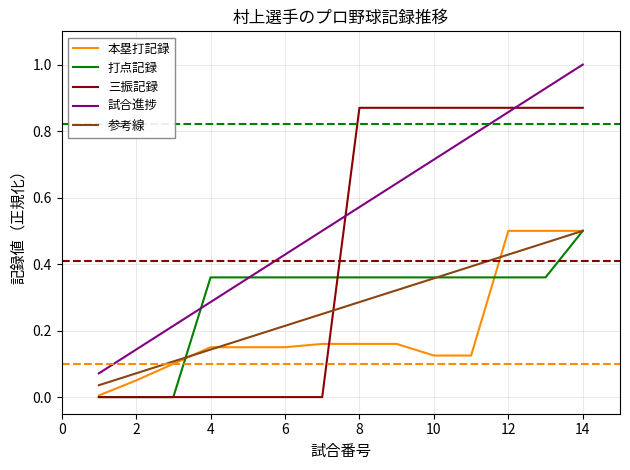

Which series has the largest total across all categories?

試合進捗